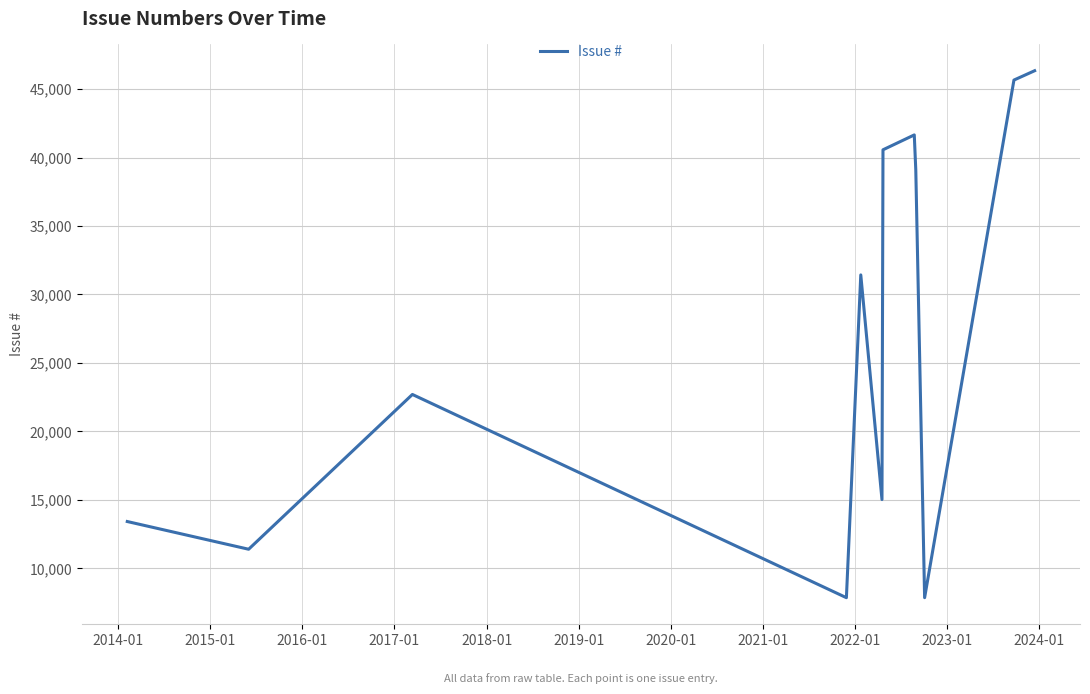

What is the difference between the maximum and minimum values?

38482